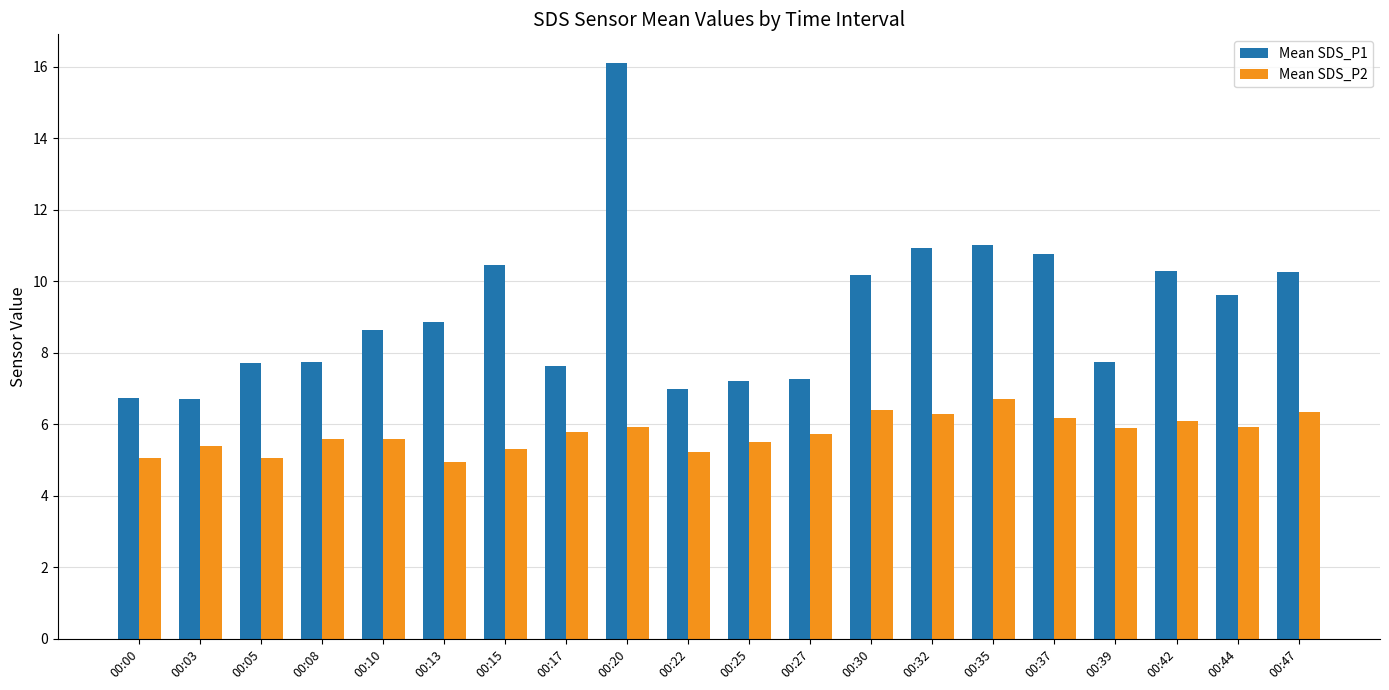

Is the value of Mean SDS_P2 at 00:03 greater than the value of Mean SDS_P1 at 00:03?

No